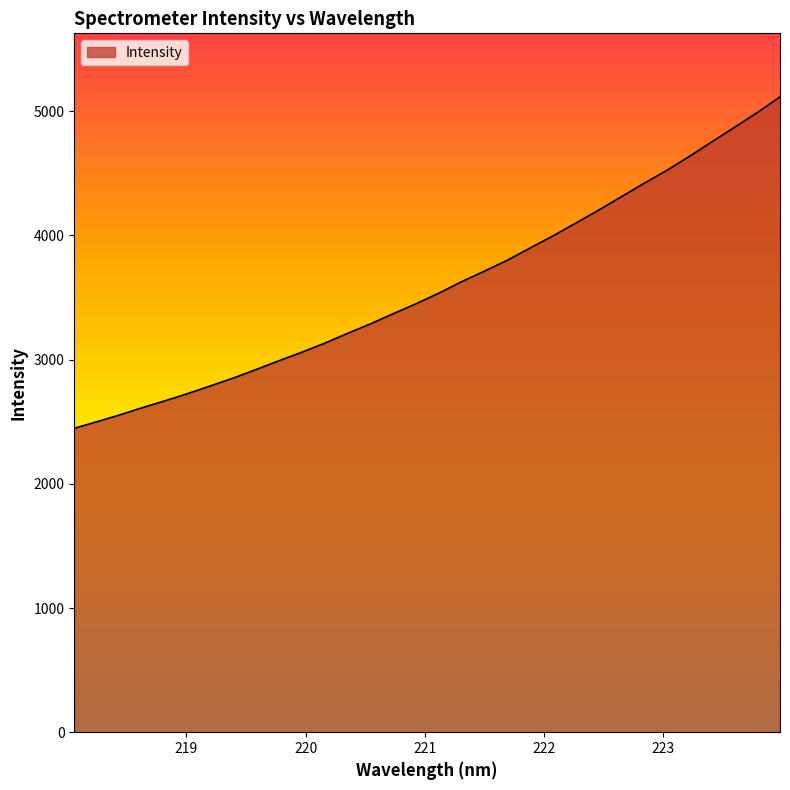

What is the difference between the maximum and minimum values?

2668.5